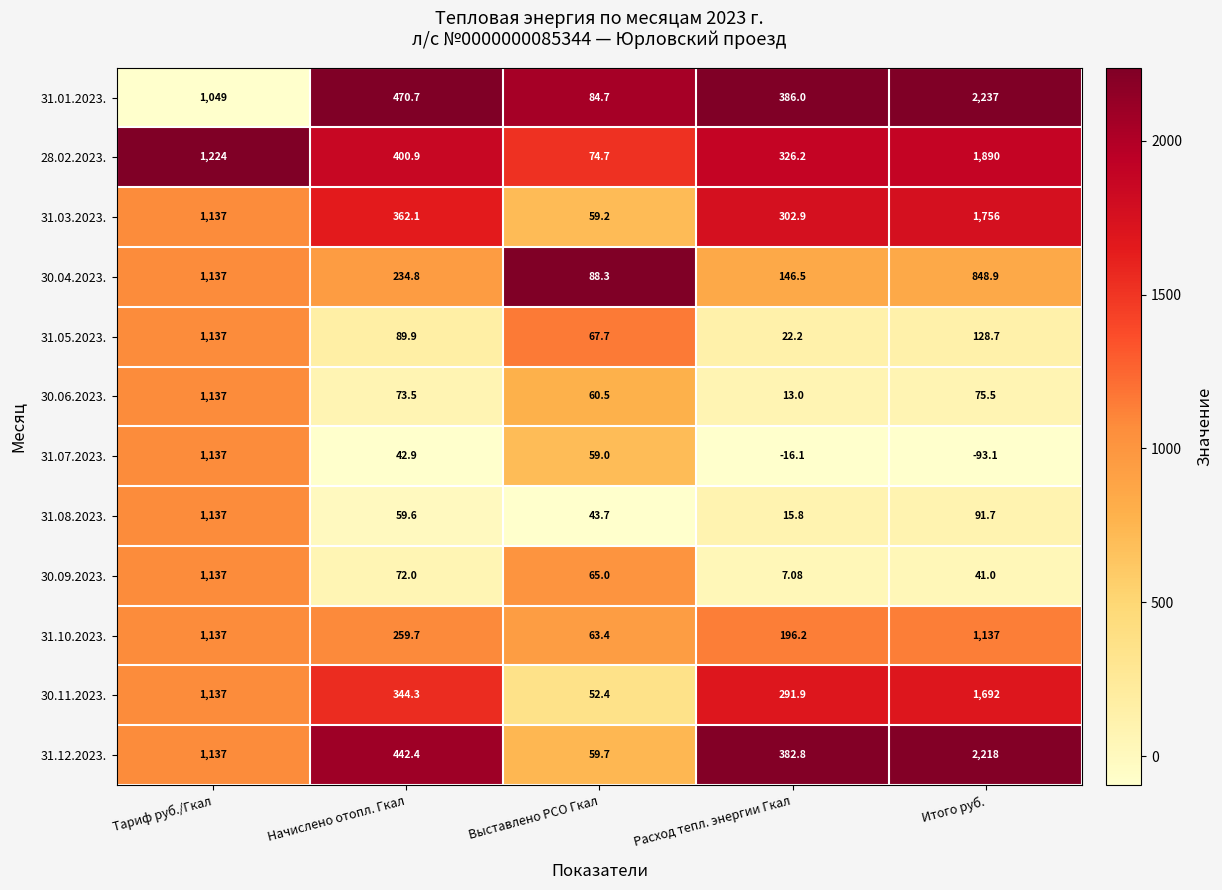

Which category has the lowest value in the 30.04.2023. series?

Выставлено РСО Гкал